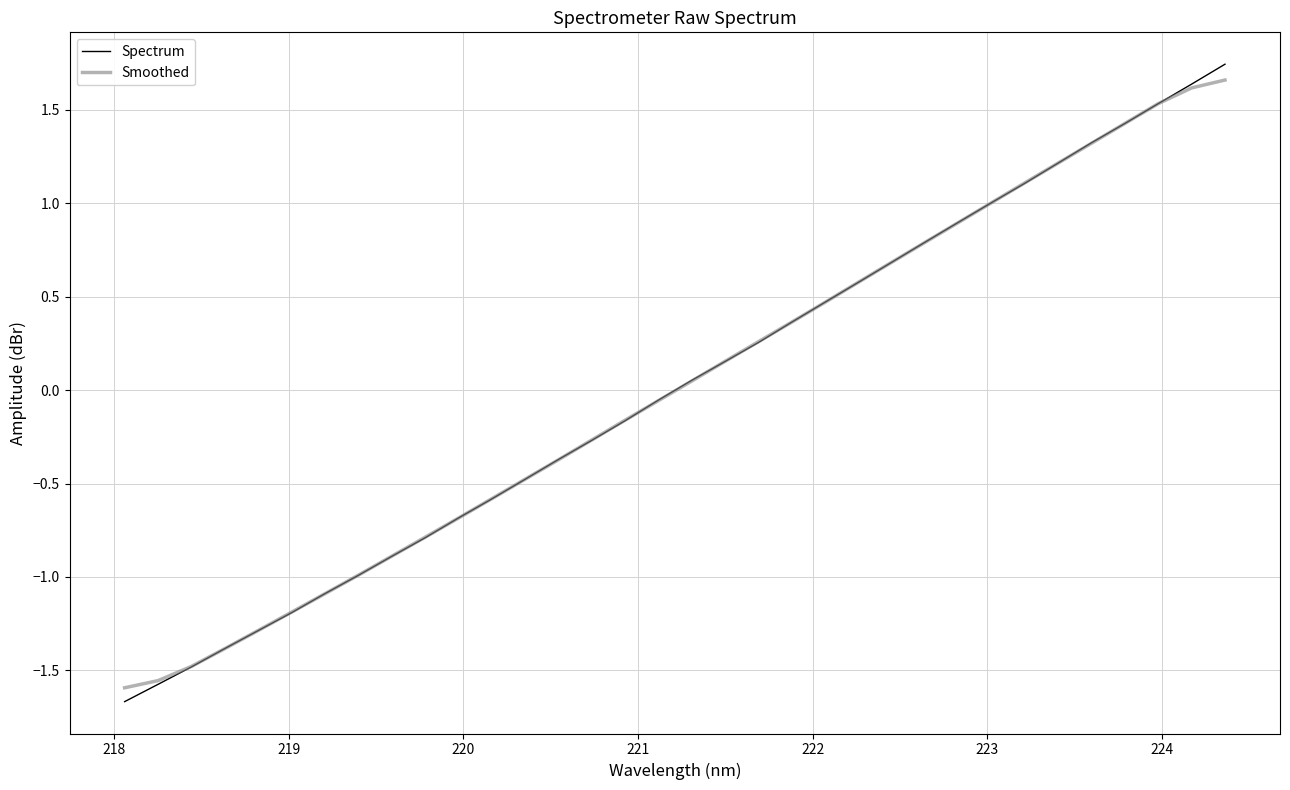

True or false: Smoothed has more than 0 points higher than both neighbors.

False